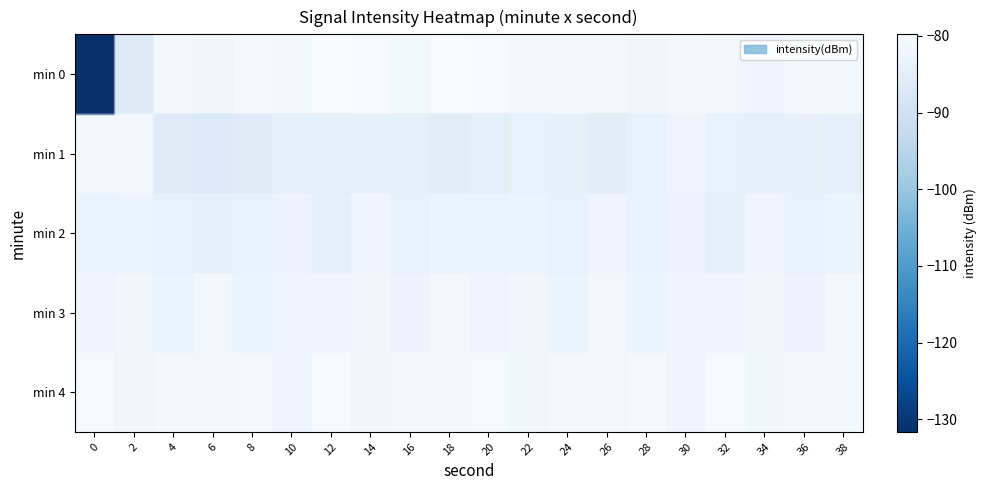

The row_4 series shows -81.5 at 34. True or false?

True